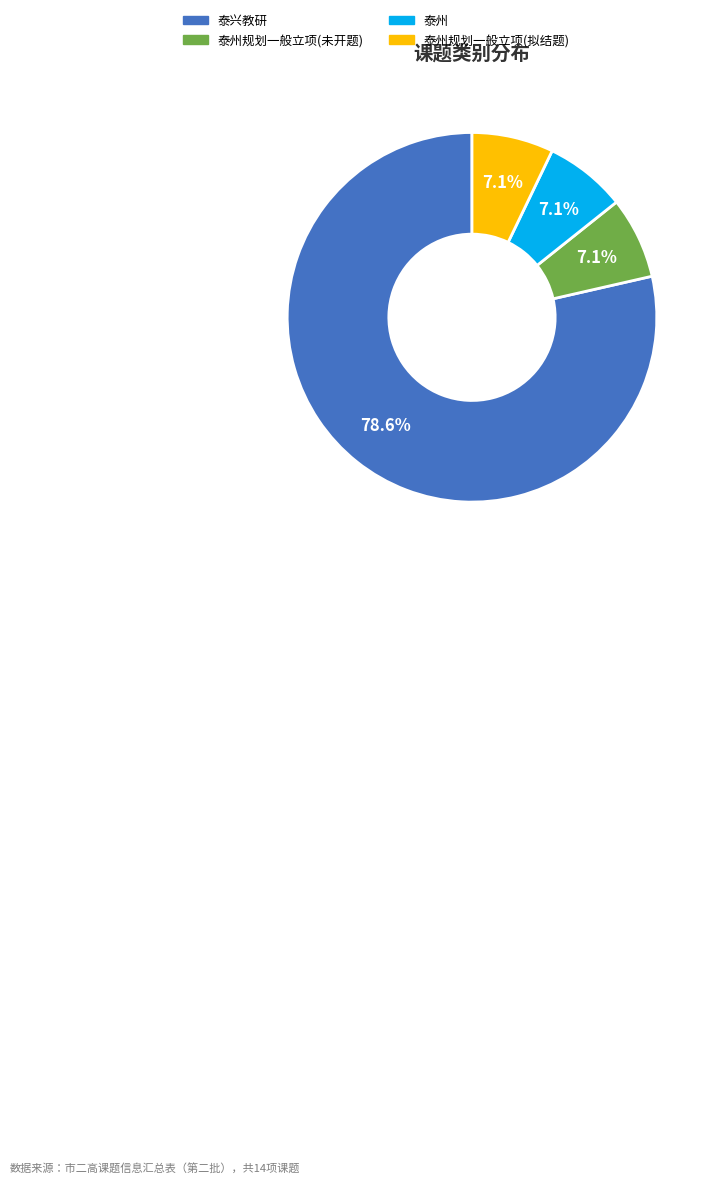

Is there a majority slice in this chart?

Yes